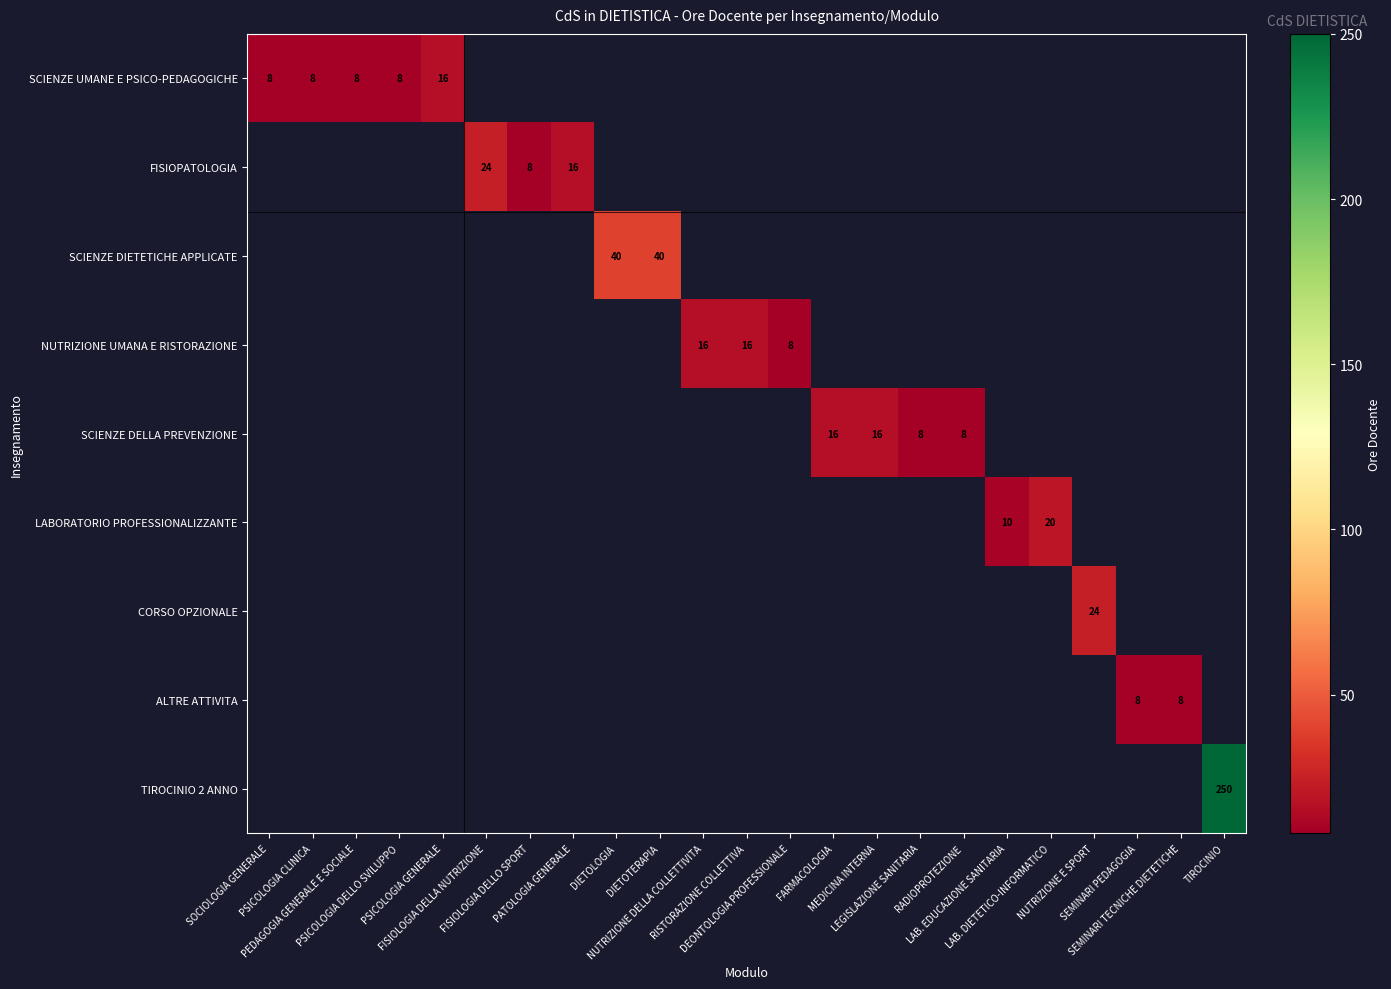

How many positive values does the SCIENZE DIETETICHE APPLICATE series have?

2